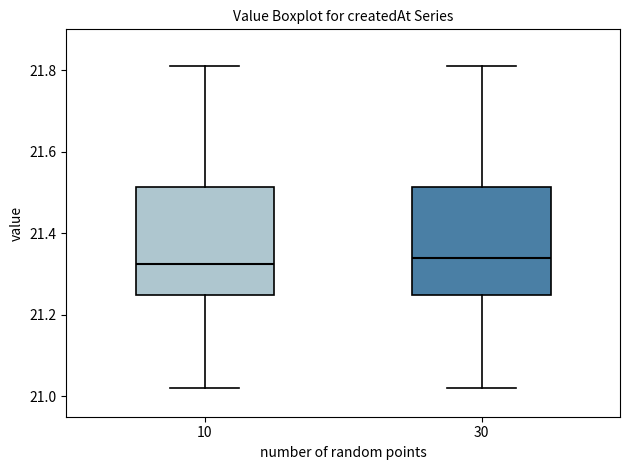

Reading left to right, transcribe this box plot: for each box, give where its median line is, the range the box spans, and where its two whiskers end, as read against the y-axis. The values are not printed on the chart, so give them approximately, as read against the axis.

10: median 21.32, box 21.24 to 21.52, whiskers 21.02 to 21.82
30: median 21.34, box 21.24 to 21.52, whiskers 21.02 to 21.82